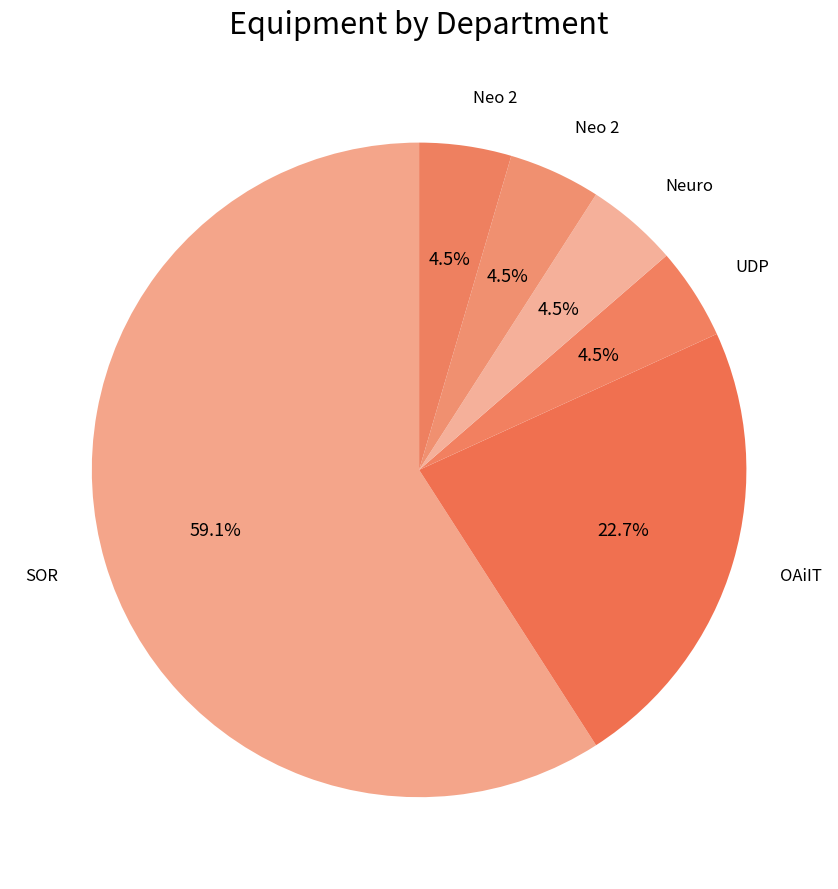

How many slices are in this pie chart?

6